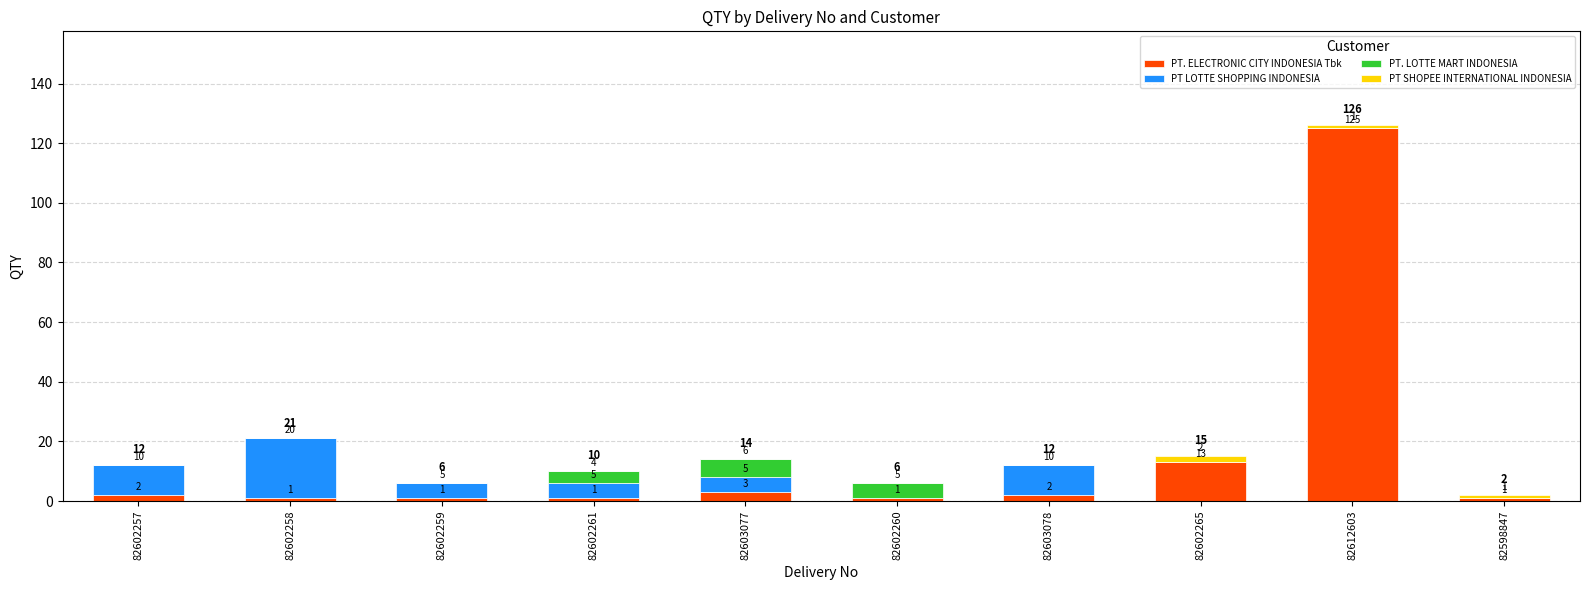

At which category is the sum across all series the highest?

82612603